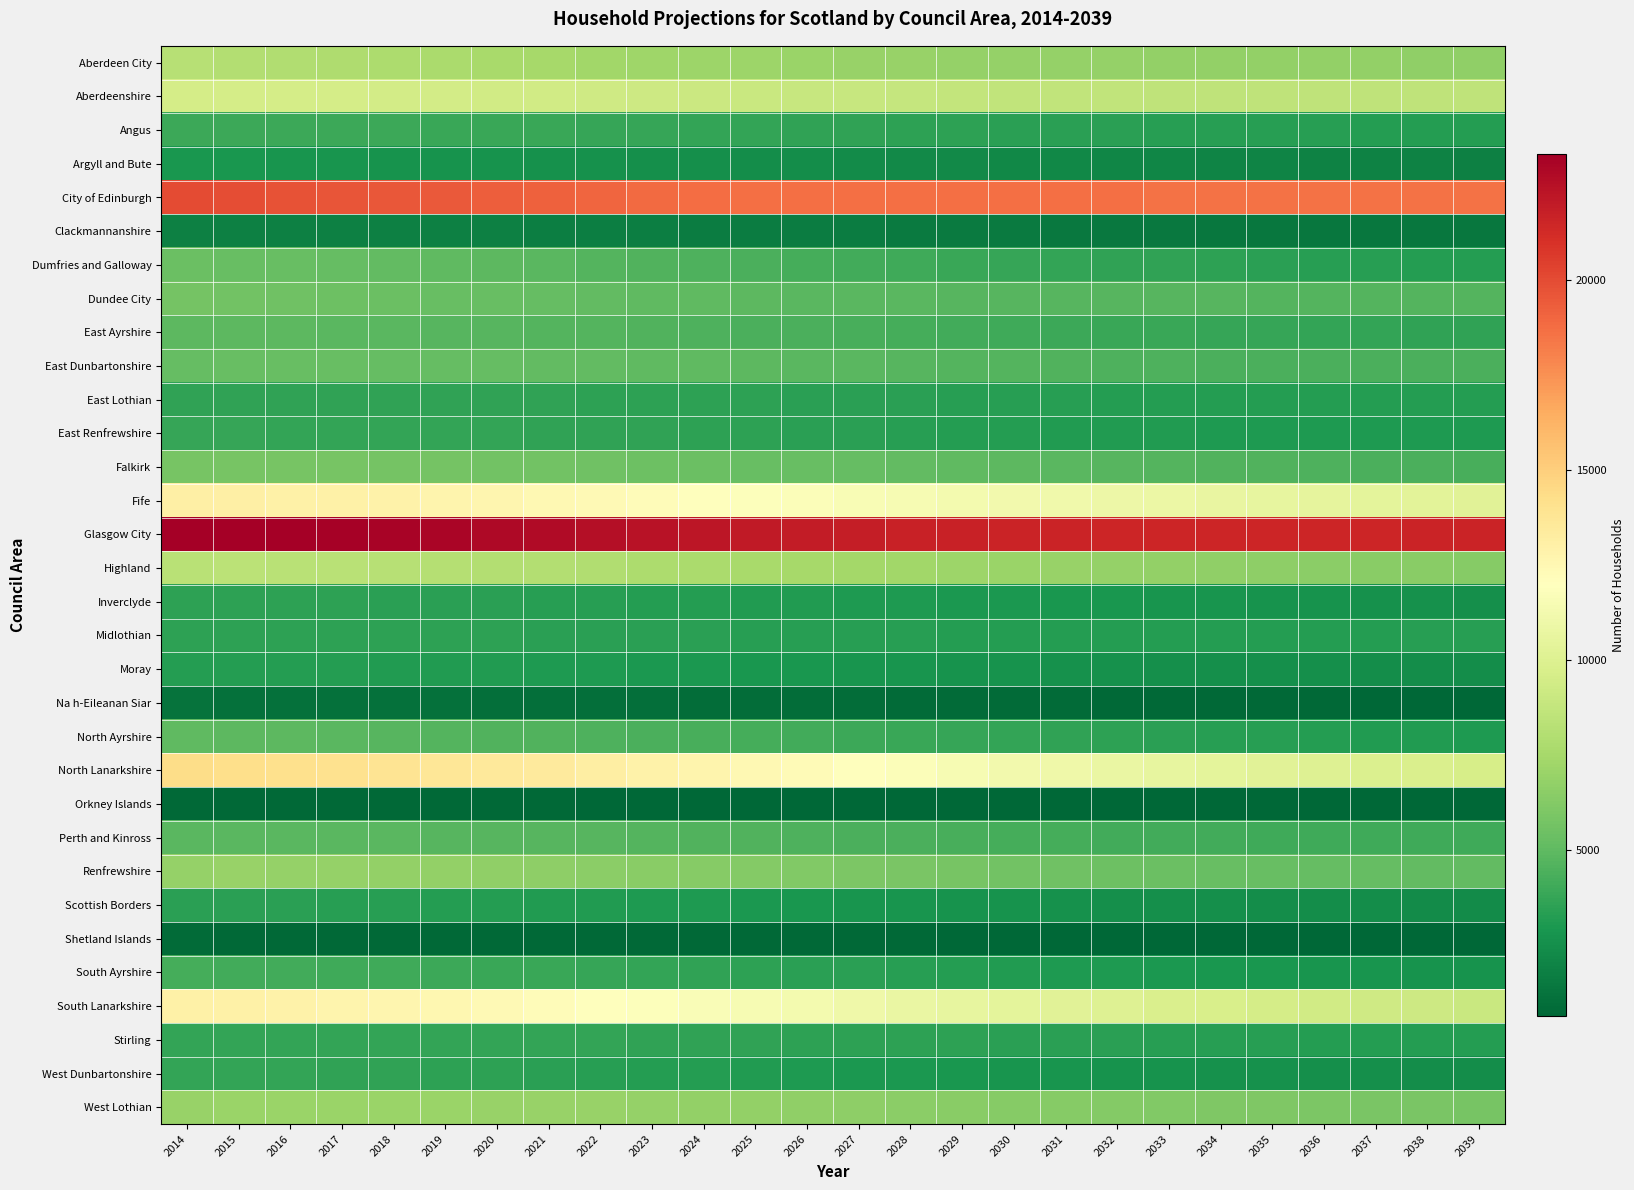

Reading right to left, list all the values displayed in this chart.

Aberdeen City: 2039=6717	2038=6737	2037=6757	2036=6774	2035=6793	2034=6810	2033=6835	2032=6858	2031=6878	2030=6897	2029=6921	2028=6956	2027=6995	2026=7055	2025=7111	2024=7182	2023=7269	2022=7363	2021=7472	2020=7564	2019=7665	2018=7764	2017=7858	2016=7963	2015=8058	2014=8199
Aberdeenshire: 2039=8536	2038=8545	2037=8550	2036=8547	2035=8553	2034=8559	2033=8588	2032=8614	2031=8648	2030=8688	2029=8731	2028=8805	2027=8885	2026=8965	2025=9033	2024=9110	2023=9190	2022=9274	2021=9346	2020=9394	2019=9442	2018=9477	2017=9517	2016=9535	2015=9539	2014=9513
Angus: 2039=3259	2038=3277	2037=3290	2036=3300	2035=3314	2034=3333	2033=3357	2032=3386	2031=3415	2030=3449	2029=3487	2028=3535	2027=3580	2026=3628	2025=3671	2024=3719	2023=3764	2022=3809	2021=3852	2020=3882	2019=3915	2018=3939	2017=3965	2016=3983	2015=3996	2014=3986
Argyll and Bute: 2039=1861	2038=1887	2037=1919	2036=1954	2035=1988	2034=2025	2033=2067	2032=2114	2031=2163	2030=2210	2029=2259	2028=2310	2027=2361	2026=2410	2025=2459	2024=2506	2023=2556	2022=2603	2021=2647	2020=2690	2019=2727	2018=2762	2017=2792	2016=2823	2015=2853	2014=2871
City of Edinburgh: 2039=18584	2038=18592	2037=18580	2036=18583	2035=18611	2034=18600	2033=18620	2032=18647	2031=18654	2030=18643	2029=18637	2028=18626	2027=18629	2026=18646	2025=18702	2024=18779	2023=18884	2022=19024	2021=19158	2020=19301	2019=19444	2018=19580	2017=19674	2016=19771	2015=19865	2014=20027
Clackmannanshire: 2039=1353	2038=1370	2037=1381	2036=1397	2035=1413	2034=1431	2033=1452	2032=1477	2031=1505	2030=1528	2029=1552	2028=1584	2027=1613	2026=1651	2025=1676	2024=1698	2023=1728	2022=1750	2021=1772	2020=1791	2019=1806	2018=1821	2017=1832	2016=1839	2015=1846	2014=1849
Dumfries and Galloway: 2039=3236	2038=3284	2037=3329	2036=3378	2035=3439	2034=3501	2033=3571	2032=3647	2031=3729	2030=3820	2029=3915	2028=4023	2027=4134	2026=4253	2025=4363	2024=4476	2023=4590	2022=4700	2021=4804	2020=4898	2019=4992	2018=5081	2017=5167	2016=5249	2015=5322	2014=5376
Dundee City: 2039=4661	2038=4666	2037=4672	2036=4683	2035=4704	2034=4715	2033=4734	2032=4754	2031=4762	2030=4774	2029=4799	2028=4822	2027=4852	2026=4886	2025=4931	2024=4980	2023=5040	2022=5120	2021=5202	2020=5265	2019=5331	2018=5399	2017=5472	2016=5556	2015=5616	2014=5704
East Ayrshire: 2039=3596	2038=3630	2037=3665	2036=3698	2035=3739	2034=3789	2033=3845	2032=3914	2031=3987	2030=4054	2029=4124	2028=4202	2027=4280	2026=4360	2025=4428	2024=4497	2023=4564	2022=4629	2021=4691	2020=4743	2019=4788	2018=4833	2017=4875	2016=4914	2015=4937	2014=4954
East Dunbartonshire: 2039=4361	2038=4366	2037=4365	2036=4377	2035=4391	2034=4418	2033=4452	2032=4502	2031=4566	2030=4625	2029=4684	2028=4755	2027=4820	2026=4888	2025=4940	2024=4999	2023=5063	2022=5117	2021=5155	2020=5181	2019=5204	2018=5234	2017=5252	2016=5255	2015=5248	2014=5205
East Lothian: 2039=3222	2038=3223	2037=3220	2036=3221	2035=3228	2034=3242	2033=3256	2032=3282	2031=3309	2030=3334	2029=3366	2028=3391	2027=3423	2026=3453	2025=3476	2024=3509	2023=3530	2022=3555	2021=3573	2020=3586	2019=3594	2018=3601	2017=3597	2016=3595	2015=3588	2014=3570
East Renfrewshire: 2039=3048	2038=3052	2037=3063	2036=3075	2035=3090	2034=3102	2033=3128	2032=3162	2031=3205	2030=3245	2029=3284	2028=3338	2027=3387	2026=3443	2025=3487	2024=3535	2023=3582	2022=3618	2021=3647	2020=3671	2019=3700	2018=3714	2017=3728	2016=3732	2015=3739	2014=3748
Falkirk: 2039=4313	2038=4380	2037=4438	2036=4499	2035=4562	2034=4624	2033=4702	2032=4779	2031=4854	2030=4929	2029=4999	2028=5077	2027=5163	2026=5246	2025=5327	2024=5404	2023=5480	2022=5550	2021=5616	2020=5665	2019=5710	2018=5750	2017=5781	2016=5804	2015=5819	2014=5806
Fife: 2039=10230	2038=10314	2037=10401	2036=10492	2035=10595	2034=10700	2033=10827	2032=10962	2031=11093	2030=11206	2029=11327	2028=11467	2027=11608	2026=11755	2025=11885	2024=12024	2023=12183	2022=12344	2021=12504	2020=12625	2019=12758	2018=12871	2017=12965	2016=13037	2015=13077	2014=13107
Glasgow City: 2039=21588	2038=21577	2037=21543	2036=21507	2035=21499	2034=21487	2033=21517	2032=21543	2031=21578	2030=21590	2029=21640	2028=21721	2027=21817	2026=21948	2025=22070	2024=22202	2023=22354	2022=22523	2021=22712	2020=22851	2019=22969	2018=23063	2017=23163	2016=23266	2015=23319	2014=23260
Highland: 2039=6340	2038=6401	2037=6465	2036=6528	2035=6598	2034=6681	2033=6767	2032=6871	2031=6976	2030=7076	2029=7183	2028=7292	2027=7407	2026=7512	2025=7609	2024=7710	2023=7813	2022=7910	2021=7997	2020=8068	2019=8134	2018=8208	2017=8271	2016=8329	2015=8361	2014=8338
Inverclyde: 2039=2584	2038=2621	2037=2661	2036=2698	2035=2734	2034=2776	2033=2822	2032=2866	2031=2911	2030=2954	2029=2997	2028=3044	2027=3094	2026=3143	2025=3192	2024=3232	2023=3278	2022=3321	2021=3362	2020=3397	2019=3425	2018=3460	2017=3482	2016=3504	2015=3516	2014=3518
Midlothian: 2039=3316	2038=3305	2037=3289	2036=3274	2035=3262	2034=3259	2033=3258	2032=3257	2031=3261	2030=3272	2029=3284	2028=3298	2027=3325	2026=3355	2025=3375	2024=3395	2023=3417	2022=3447	2021=3468	2020=3474	2019=3481	2018=3493	2017=3502	2016=3510	2015=3506	2014=3494
Moray: 2039=2461	2038=2479	2037=2494	2036=2507	2035=2530	2034=2554	2033=2583	2032=2617	2031=2657	2030=2702	2029=2743	2028=2788	2027=2839	2026=2886	2025=2931	2024=2977	2023=3018	2022=3066	2021=3106	2020=3134	2019=3163	2018=3184	2017=3211	2016=3229	2015=3244	2014=3251
Na h-Eileanan Siar: 2039=690	2038=706	2037=721	2036=735	2035=754	2034=770	2033=789	2032=808	2031=825	2030=846	2029=870	2028=890	2027=915	2026=938	2025=960	2024=981	2023=1004	2022=1027	2021=1048	2020=1067	2019=1088	2018=1108	2017=1128	2016=1148	2015=1166	2014=1183
North Ayrshire: 2039=3071	2038=3128	2037=3186	2036=3244	2035=3310	2034=3383	2033=3460	2032=3541	2031=3628	2030=3712	2029=3803	2028=3900	2027=3999	2026=4099	2025=4183	2024=4275	2023=4370	2022=4463	2021=4550	2020=4623	2019=4697	2018=4774	2017=4850	2016=4917	2015=4972	2014=4999
North Lanarkshire: 2039=9600	2038=9768	2037=9919	2036=10067	2035=10241	2034=10422	2033=10621	2032=10824	2031=11049	2030=11261	2029=11486	2028=11733	2027=11992	2026=12261	2025=12480	2024=12712	2023=12946	2022=13183	2021=13404	2020=13573	2019=13741	2018=13902	2017=14056	2016=14179	2015=14276	2014=14363
Orkney Islands: 2039=638	2038=639	2037=641	2036=641	2035=643	2034=644	2033=650	2032=653	2031=657	2030=662	2029=668	2028=672	2027=681	2026=690	2025=699	2024=705	2023=712	2022=718	2021=727	2020=734	2019=739	2018=744	2017=747	2016=748	2015=749	2014=746
Perth and Kinross: 2039=4005	2038=4021	2037=4032	2036=4052	2035=4071	2034=4095	2033=4126	2032=4167	2031=4214	2030=4260	2029=4314	2028=4369	2027=4437	2026=4497	2025=4553	2024=4608	2023=4662	2022=4715	2021=4752	2020=4780	2019=4802	2018=4821	2017=4839	2016=4846	2015=4843	2014=4836
Renfrewshire: 2039=5092	2038=5144	2037=5174	2036=5203	2035=5248	2034=5313	2033=5394	2032=5472	2031=5573	2030=5673	2029=5782	2028=5897	2027=6016	2026=6140	2025=6252	2024=6357	2023=6460	2022=6552	2021=6640	2020=6717	2019=6769	2018=6828	2017=6877	2016=6914	2015=6930	2014=6892
Scottish Borders: 2039=2382	2038=2403	2037=2421	2036=2444	2035=2472	2034=2502	2033=2539	2032=2579	2031=2627	2030=2676	2029=2725	2028=2784	2027=2847	2026=2913	2025=2973	2024=3033	2023=3091	2022=3153	2021=3203	2020=3249	2019=3294	2018=3336	2017=3374	2016=3399	2015=3418	2014=3434
Shetland Islands: 2039=649	2038=658	2037=664	2036=671	2035=676	2034=683	2033=690	2032=702	2031=710	2030=718	2029=726	2028=736	2027=745	2026=750	2025=758	2024=766	2023=775	2022=782	2021=787	2020=792	2019=797	2018=801	2017=805	2016=809	2015=812	2014=816
South Ayrshire: 2039=2684	2038=2725	2037=2767	2036=2810	2035=2859	2034=2914	2033=2970	2032=3037	2031=3100	2030=3162	2029=3233	2028=3305	2027=3385	2026=3459	2025=3530	2024=3602	2023=3679	2022=3756	2021=3829	2020=3894	2019=3952	2018=4019	2017=4075	2016=4128	2015=4174	2014=4225
South Lanarkshire: 2039=9022	2038=9149	2037=9275	2036=9396	2035=9529	2034=9679	2033=9850	2032=10040	2031=10229	2030=10411	2029=10604	2028=10826	2027=11055	2026=11278	2025=11470	2024=11663	2023=11870	2022=12062	2021=12240	2020=12389	2019=12525	2018=12659	2017=12773	2016=12886	2015=12980	2014=13021
Stirling: 2039=3265	2038=3274	2037=3284	2036=3295	2035=3318	2034=3338	2033=3360	2032=3389	2031=3415	2030=3445	2029=3480	2028=3508	2027=3533	2026=3551	2025=3577	2024=3604	2023=3628	2022=3653	2021=3679	2020=3690	2019=3698	2018=3702	2017=3700	2016=3699	2015=3690	2014=3662
West Dunbartonshire: 2039=2449	2038=2494	2037=2531	2036=2569	2035=2608	2034=2650	2033=2697	2032=2746	2031=2796	2030=2845	2029=2898	2028=2962	2027=3029	2026=3095	2025=3157	2024=3226	2023=3293	2022=3359	2021=3421	2020=3474	2019=3528	2018=3575	2017=3623	2016=3665	2015=3697	2014=3714
West Lothian: 2039=5848	2038=5896	2037=5948	2036=6001	2035=6060	2034=6125	2033=6191	2032=6252	2031=6311	2030=6369	2029=6445	2028=6520	2027=6609	2026=6695	2025=6763	2024=6827	2023=6888	2022=6945	2021=6984	2020=7008	2019=7026	2018=7036	2017=7040	2016=7036	2015=7021	2014=6968